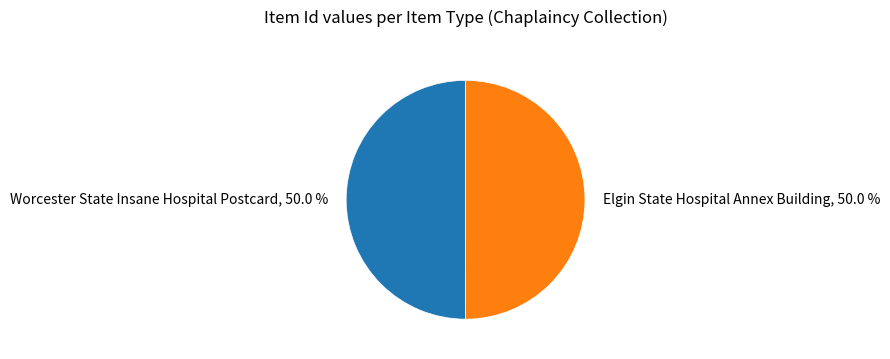

Approximately how many times larger is the value at Worcester State Insane Hospital Postcard compared to Elgin State Hospital Annex Building?

1.0